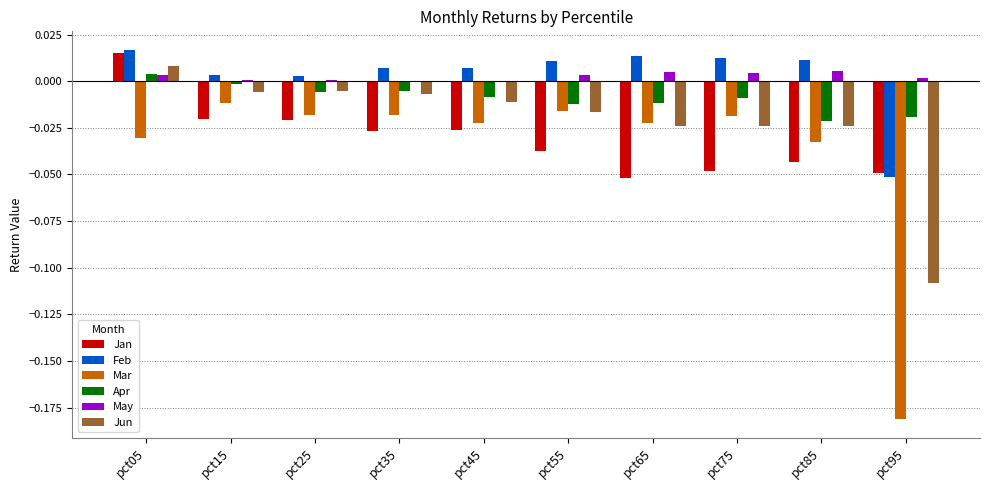

Is the value of Feb at pct55 greater than the value of Jun at pct55?

Yes